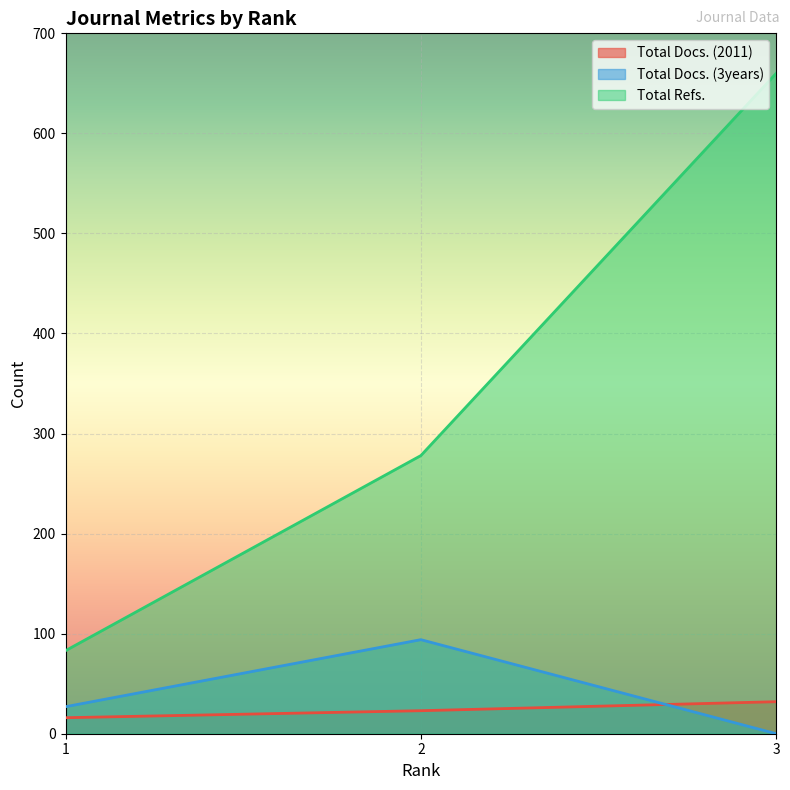

Rank the series by their maximum value, from highest to lowest.

Total Refs., Total Docs. (3years), Total Docs. (2011)